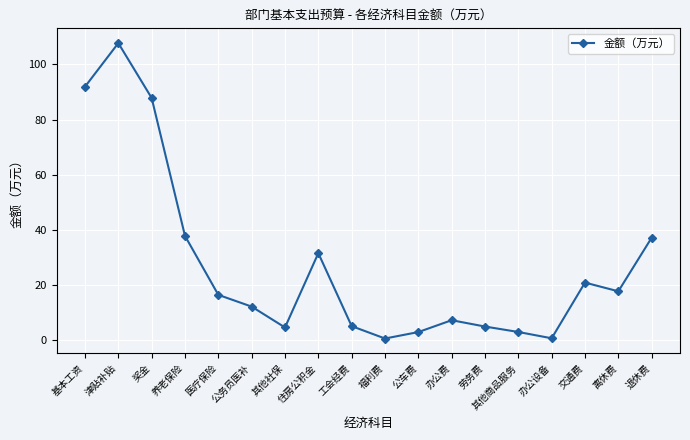

Read the value at 津贴补贴.

107.7